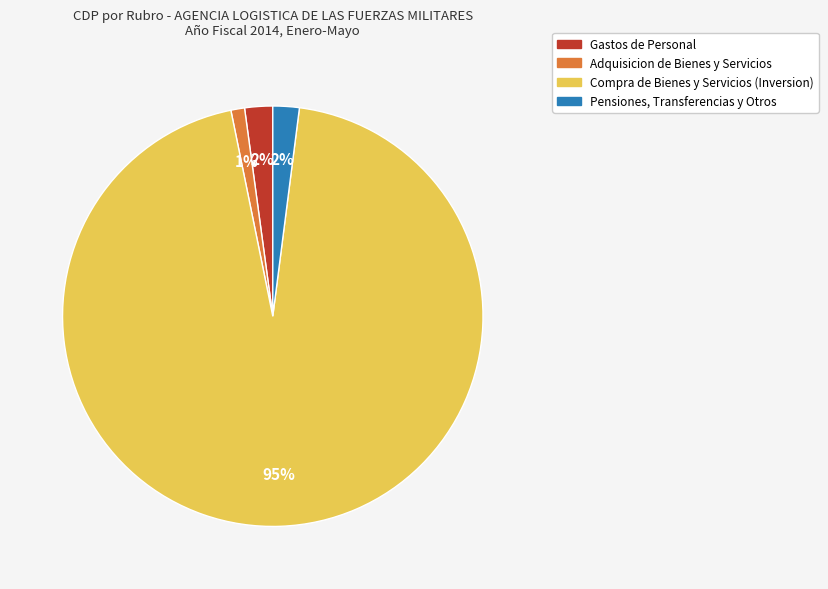

To the nearest percent, what is the average slice percentage?

25%